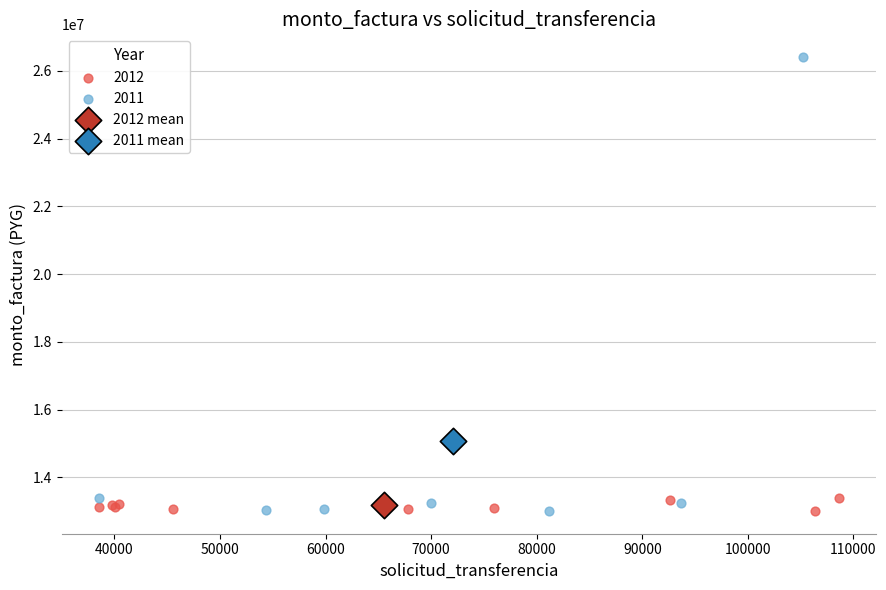

What are all the series names shown in the legend?

2012, 2011, 2012 mean, 2011 mean